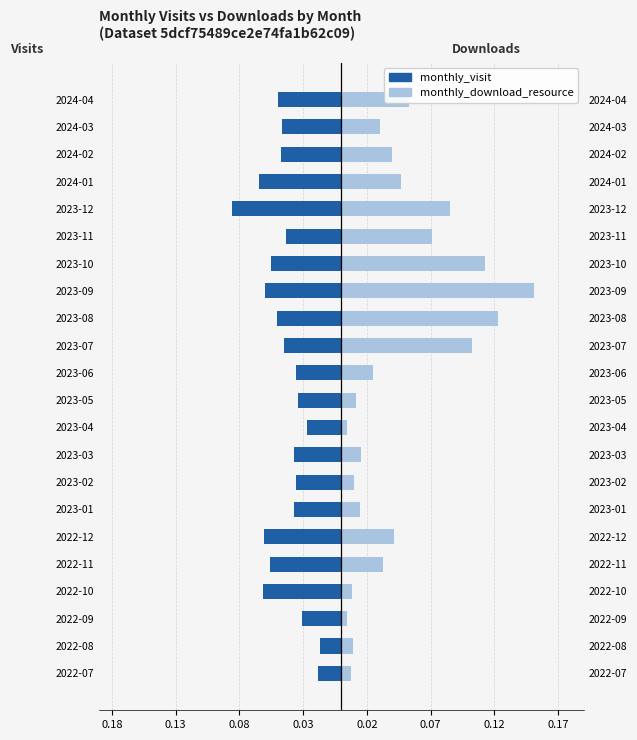

List the series in order of their peak value, lowest first.

monthly_visit, monthly_download_resource